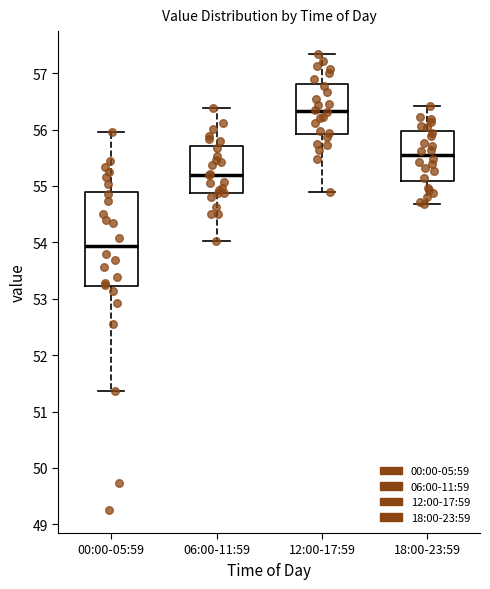

Which box is the tallest, from its lower edge to its upper edge?

00:00-05:59